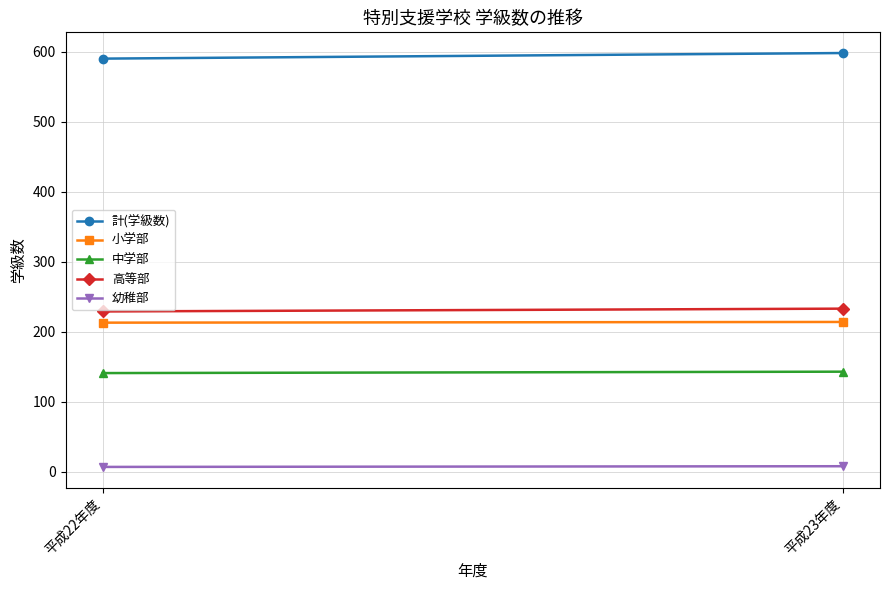

At how many categories does at least one series exceed 576?

2